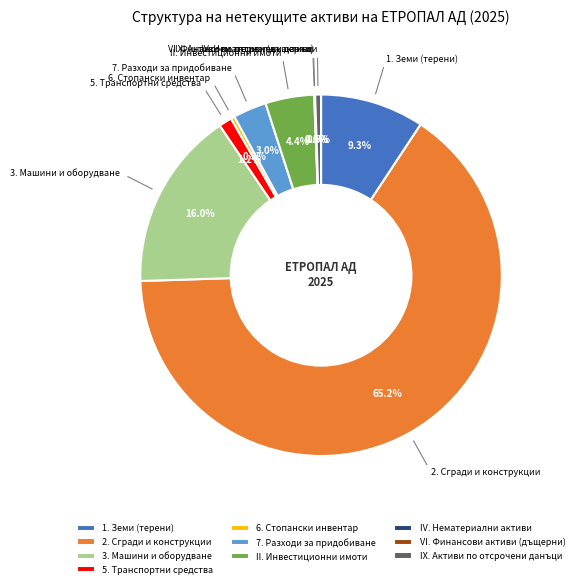

Does 2. Сгради и конструкции represent more than half of the total?

Yes